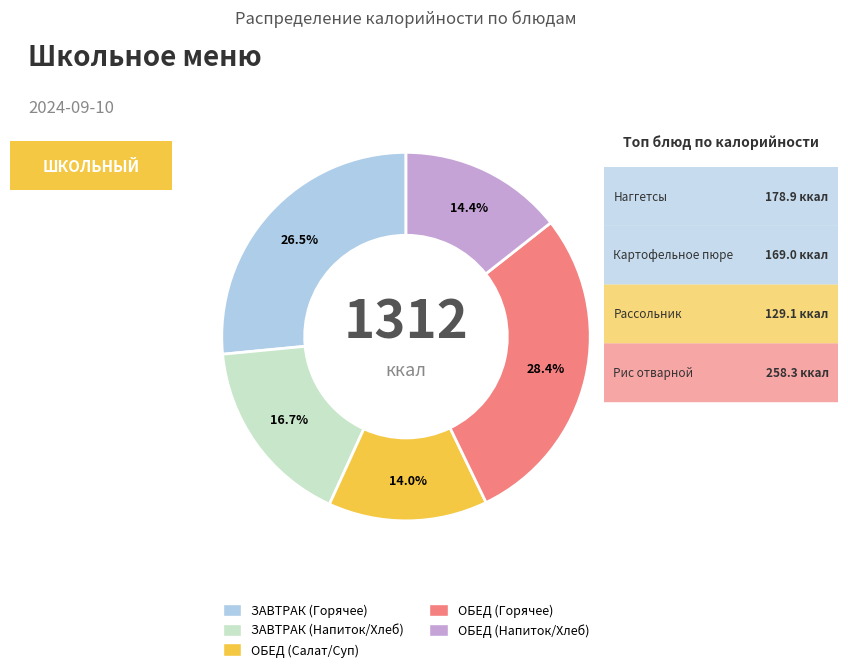

Is there a majority slice in this chart?

No